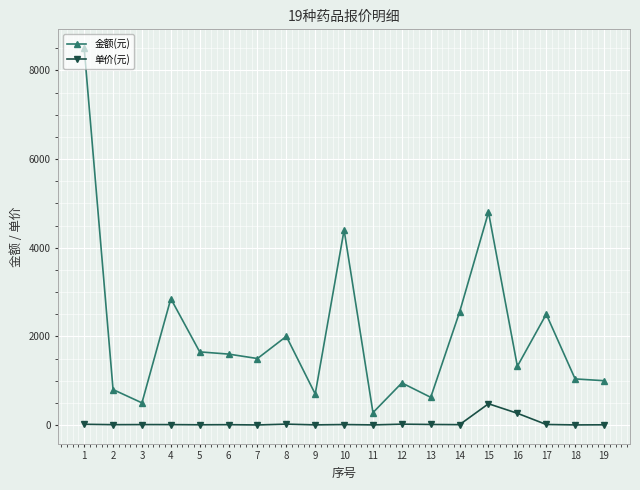

At which category does 金额(元) reach its first local valley?

3